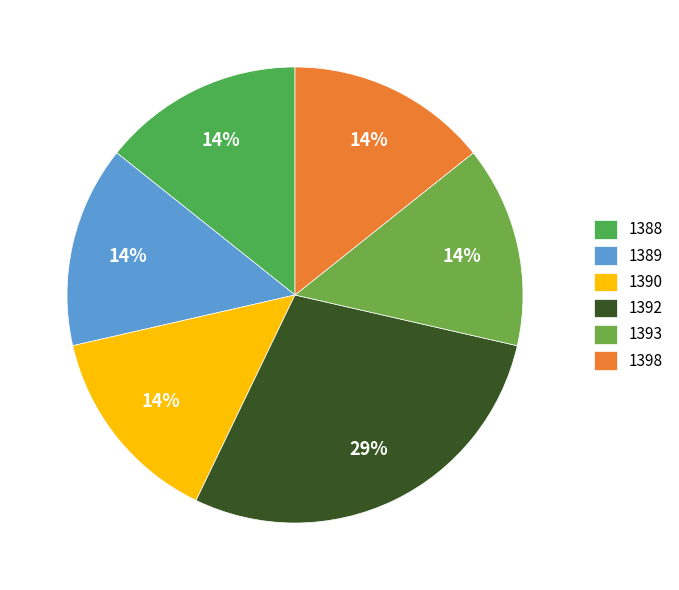

True or false: 1392 accounts for 29% of the total.

True